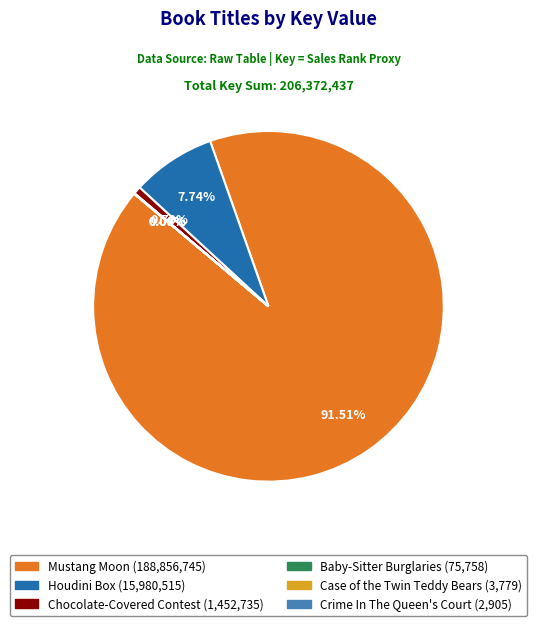

Approximately how many times larger is the value at Mustang Moon compared to Houdini Box?

11.8